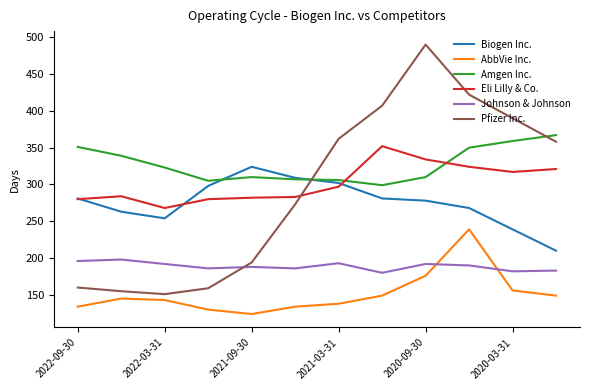

Which series has the largest total across all categories?

Amgen Inc.